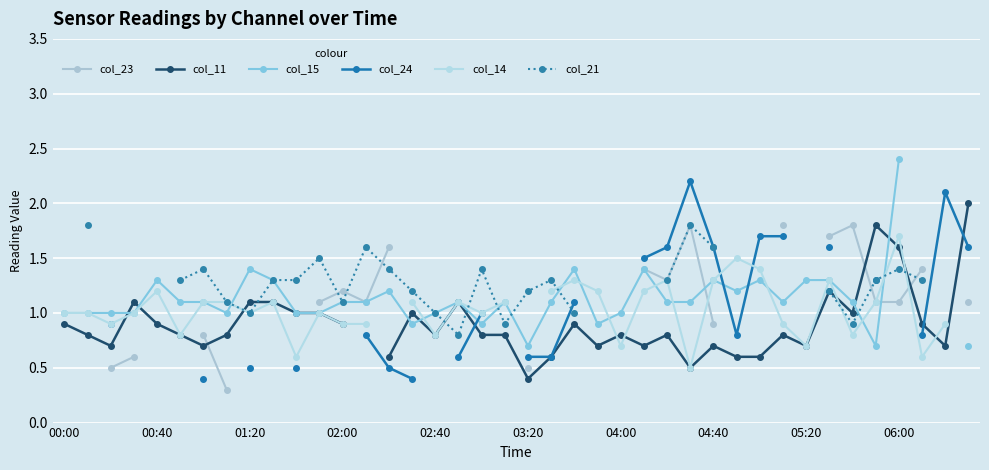

What position from the right is 00:00?

40